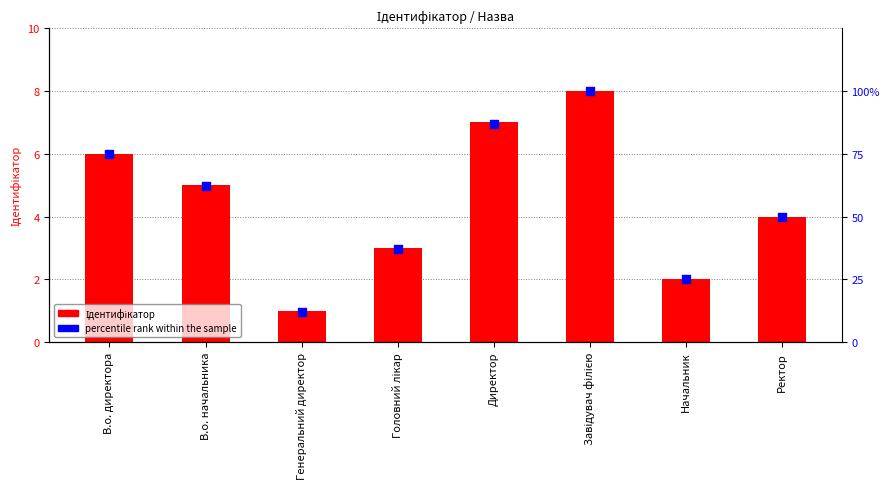

What is the total value across all series at В.о. начальника?

67